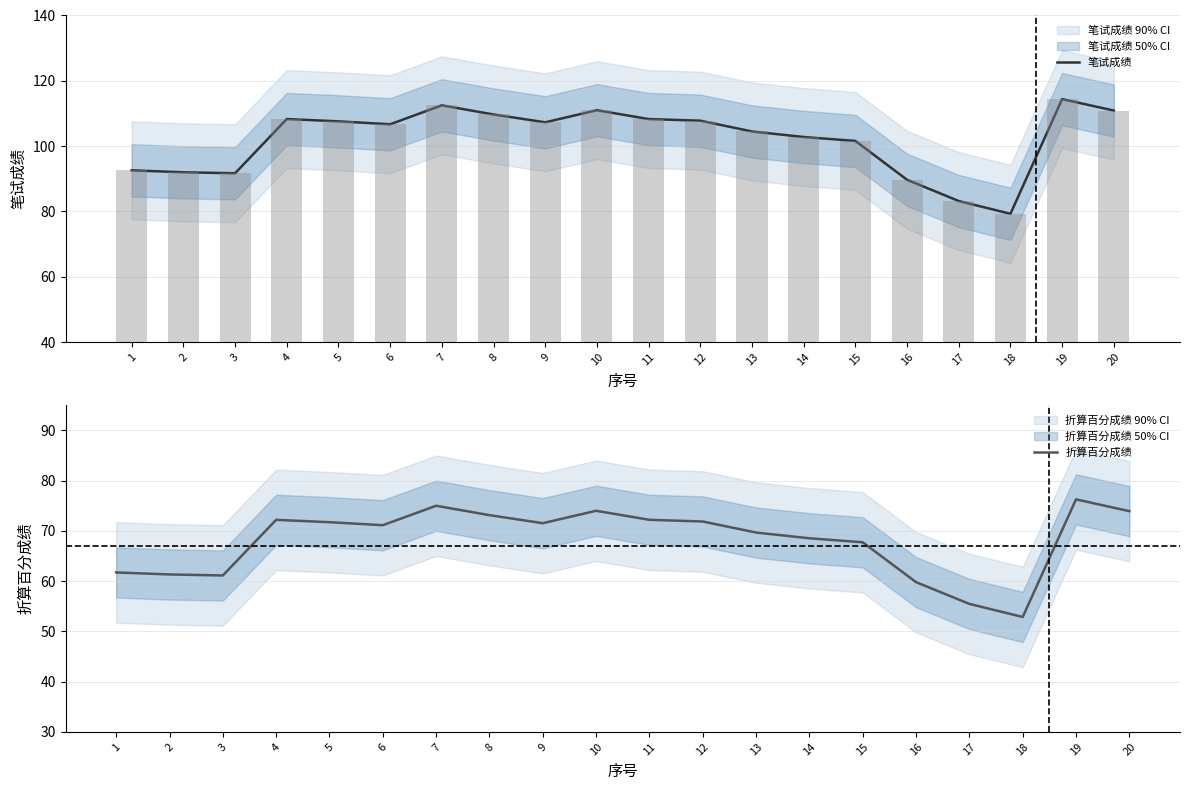

At which label is 笔试成绩 closest to 96?

1